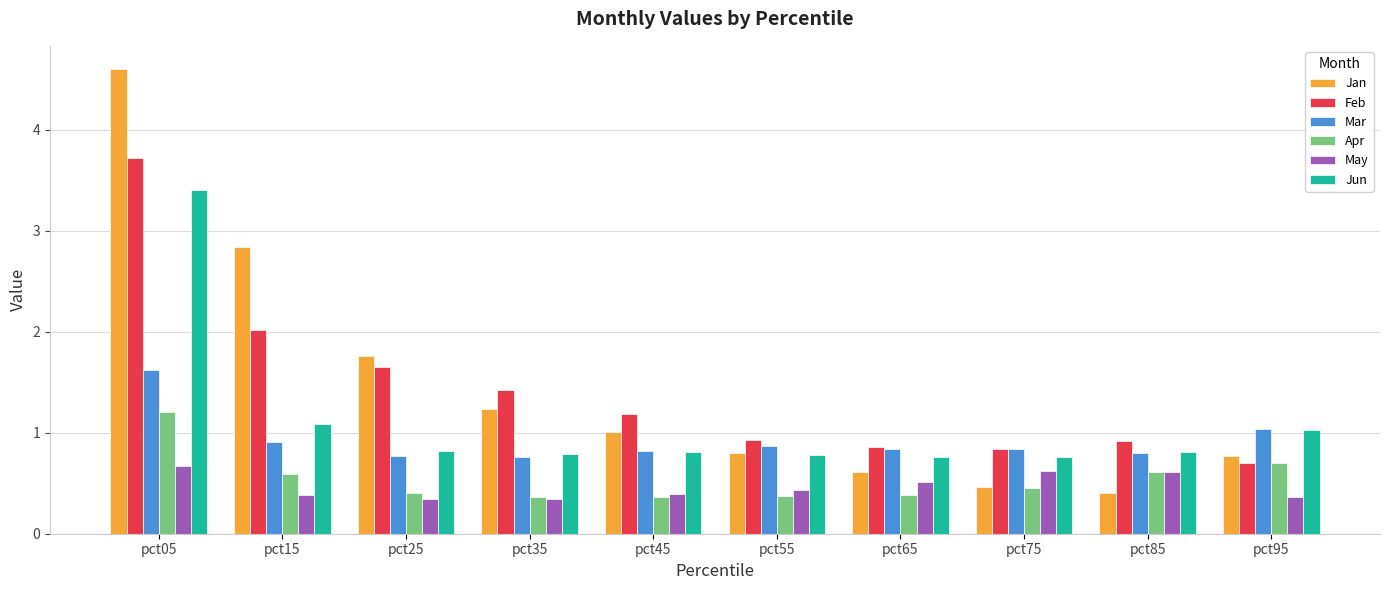

What is the smallest value displayed?

0.3